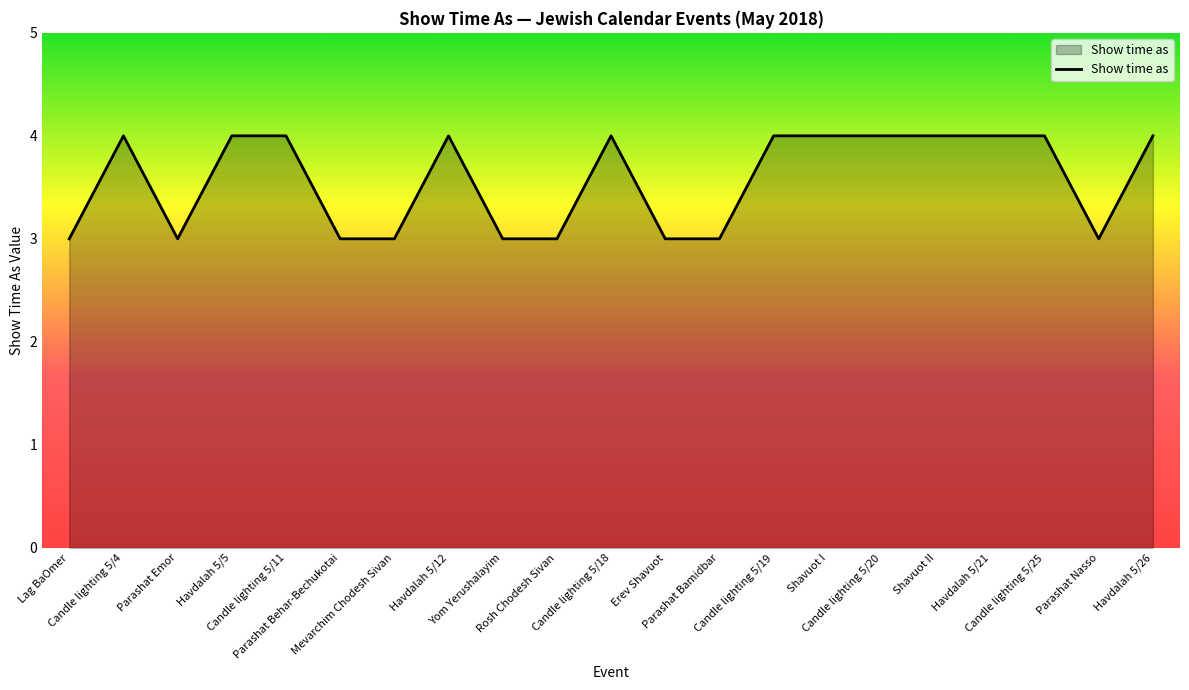

True or false: the data shows 1 at Parashat Bamidbar.

False